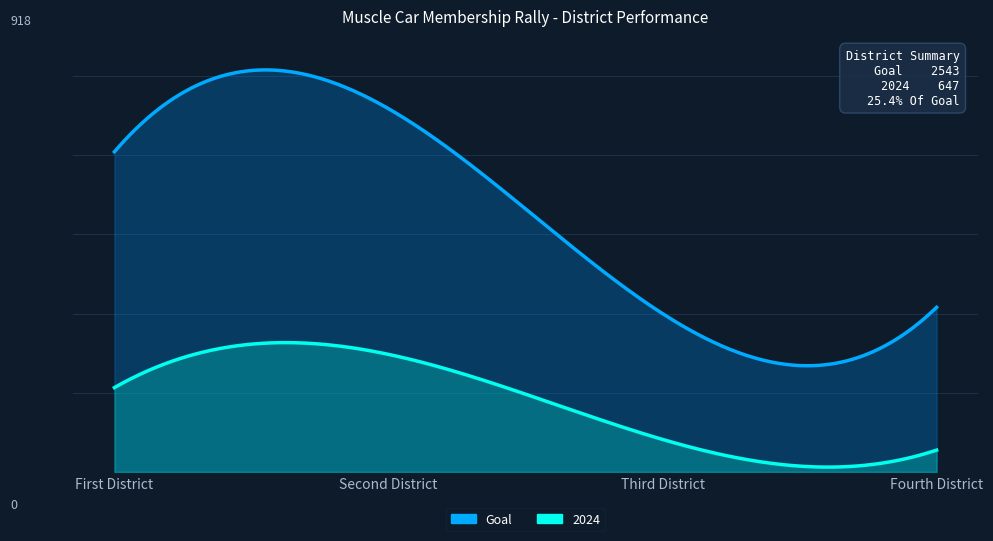

At which category does the chart reach its peak across all series?

Second District